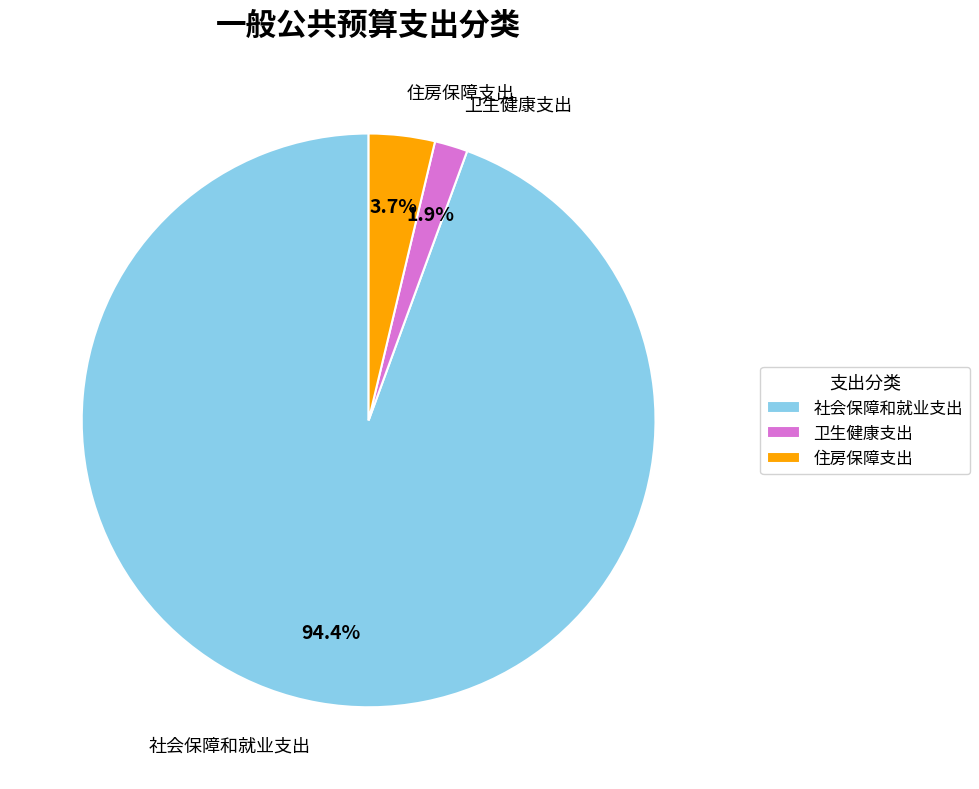

To the nearest percent, what percentage of the pie is 卫生健康支出?

2%